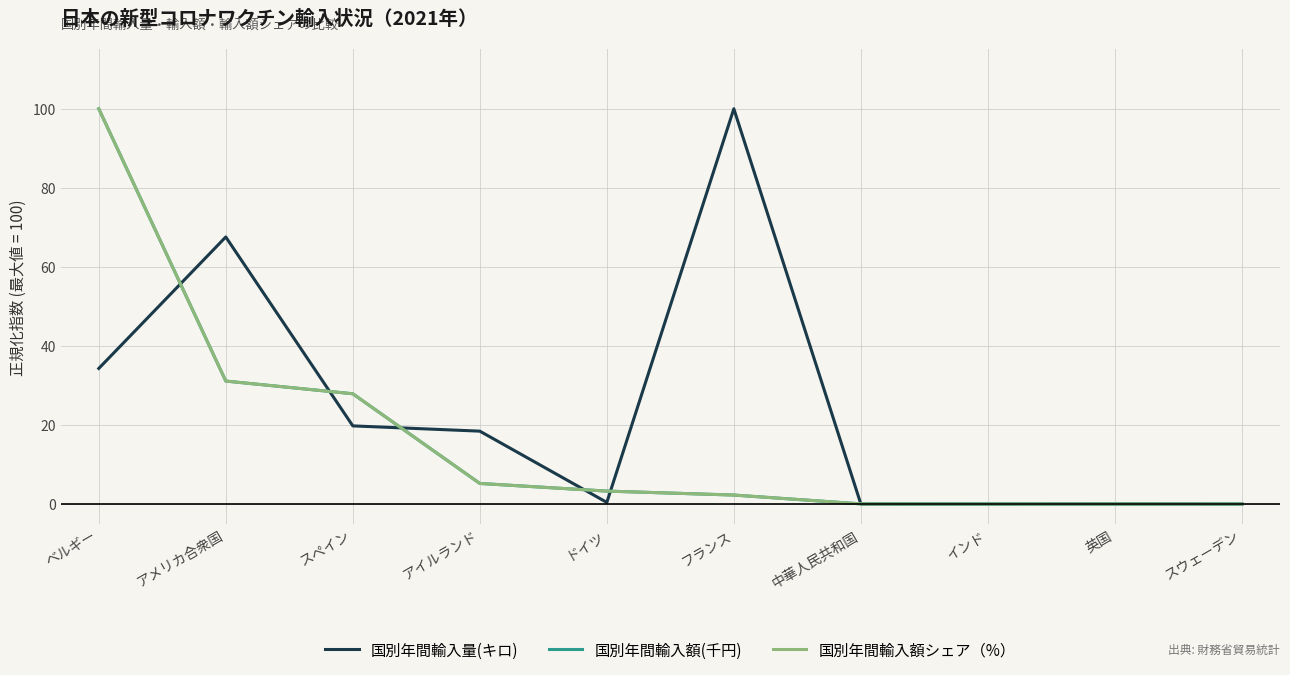

At which label does 国別年間輸入量(キロ) reach its peak?

フランス